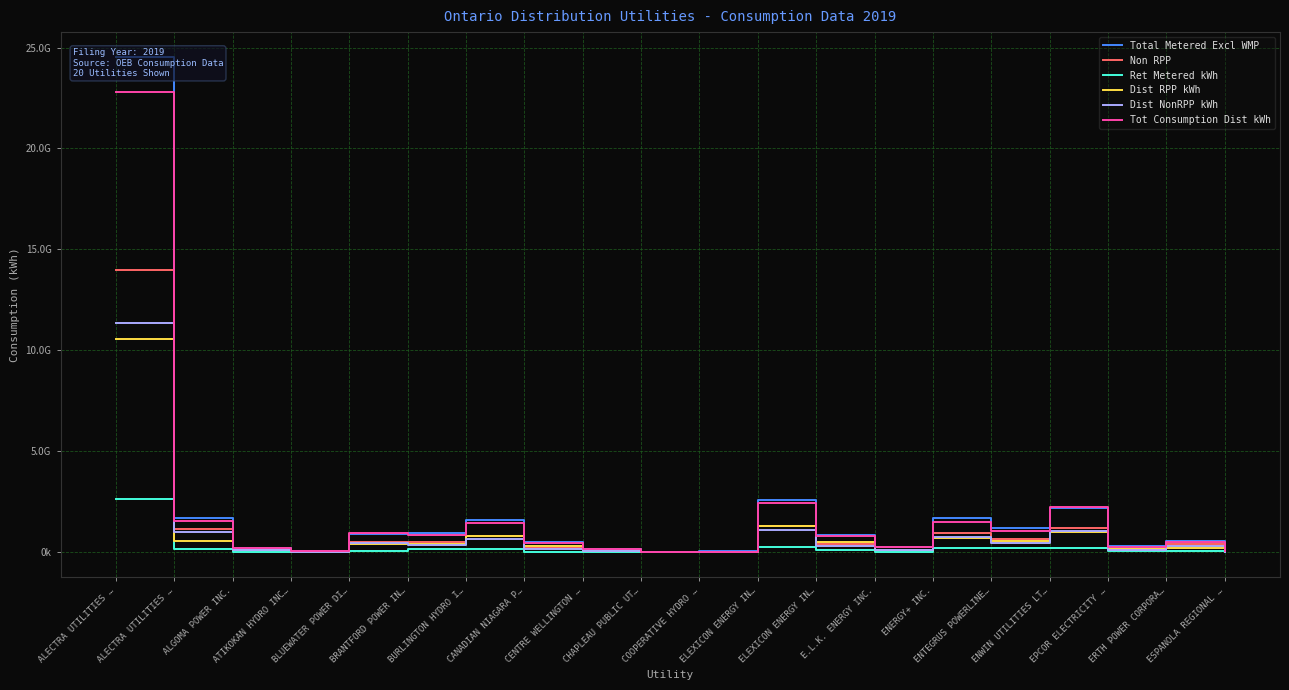

Between EPCOR ELECTRICITY … and BLUEWATER POWER DI…, which is larger?

BLUEWATER POWER DI…